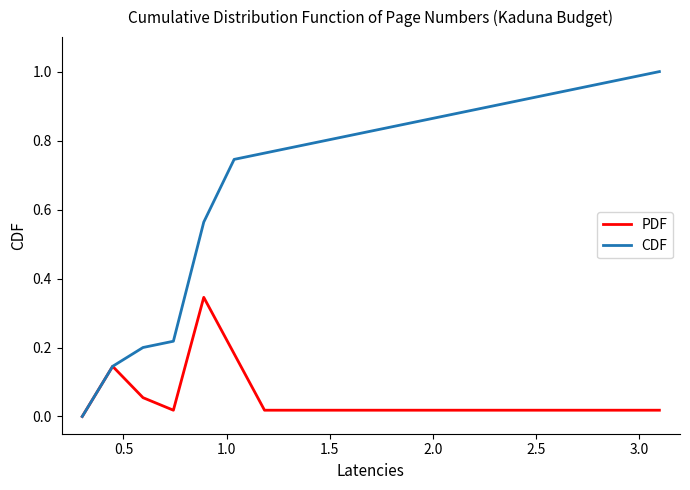

List the series in order of their peak value, highest first.

CDF, PDF